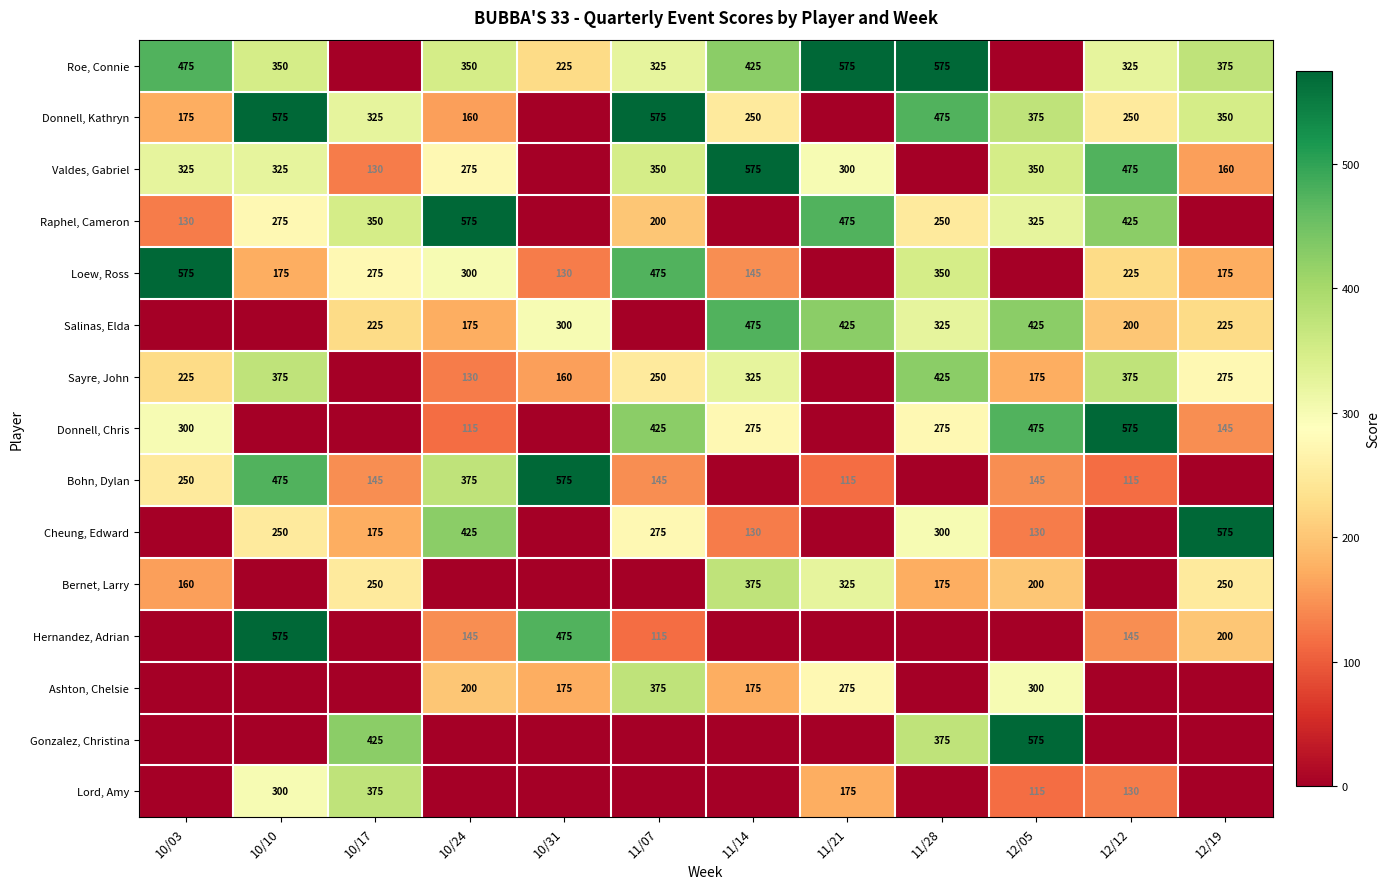

The value of Valdes, Gabriel at 11/07 is 350. True or false?

True